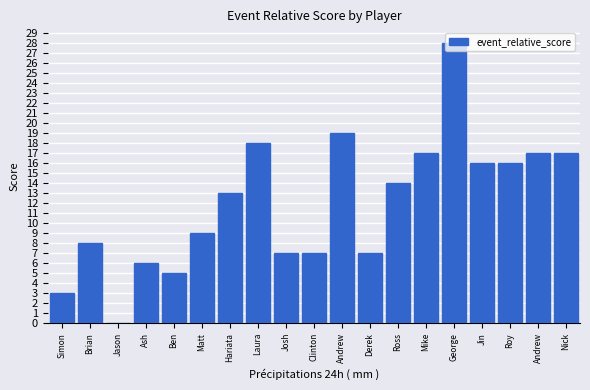

How many positive values are there?

18